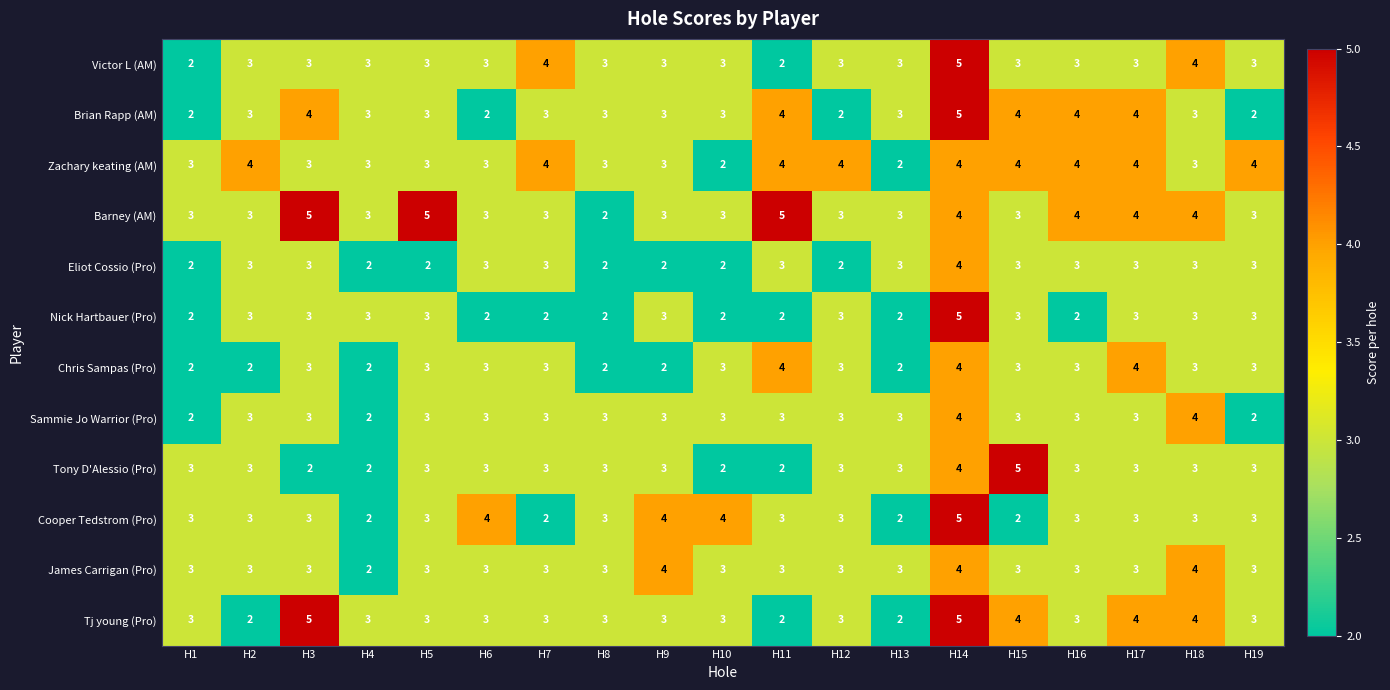

What is the greatest value displayed?

5